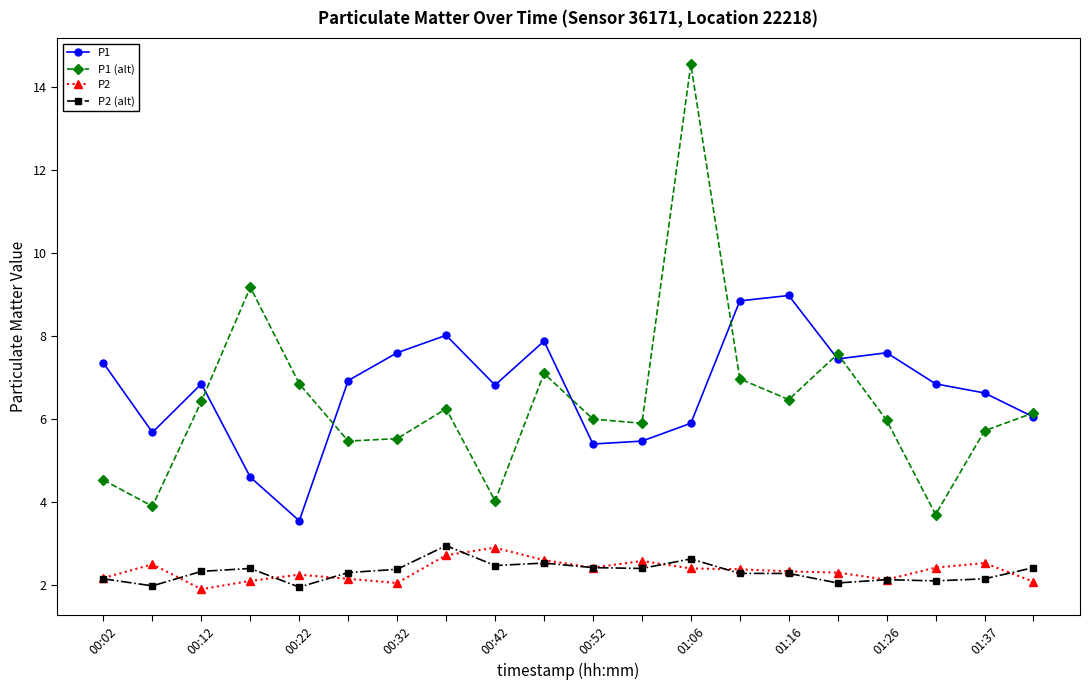

Which series has the largest range (max minus min)?

P1 (alt)